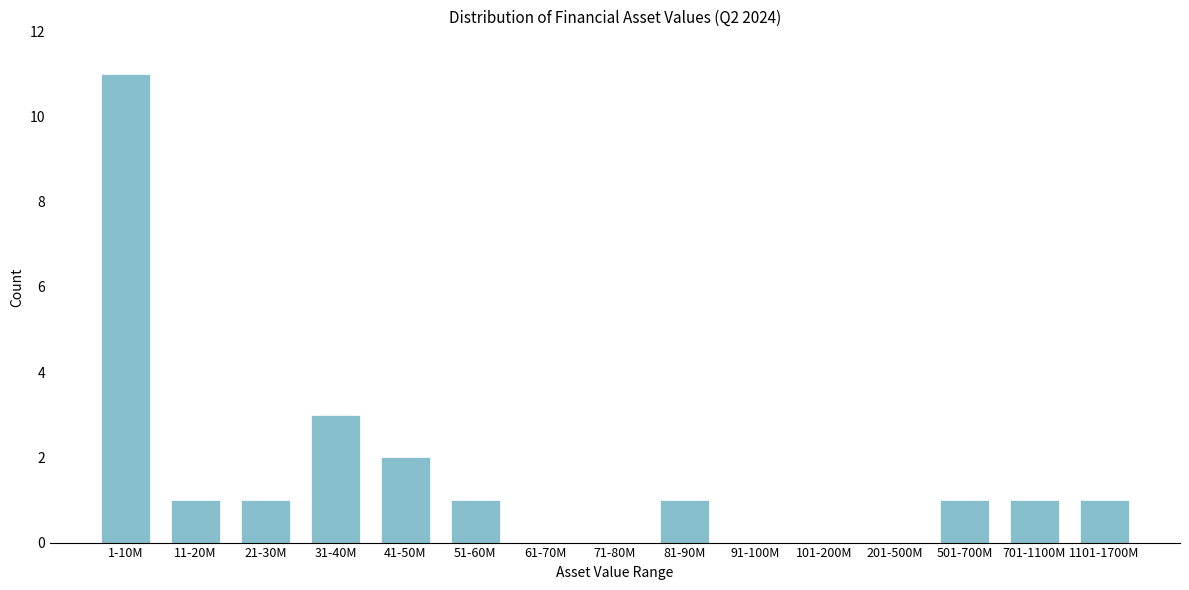

Reading left to right, what are all the values shown in this chart?

1-10M=11	11-20M=1	21-30M=1	31-40M=3	41-50M=2	51-60M=1	61-70M=0	71-80M=0	81-90M=1	91-100M=0	101-200M=0	201-500M=0	501-700M=1	701-1100M=1	1101-1700M=1